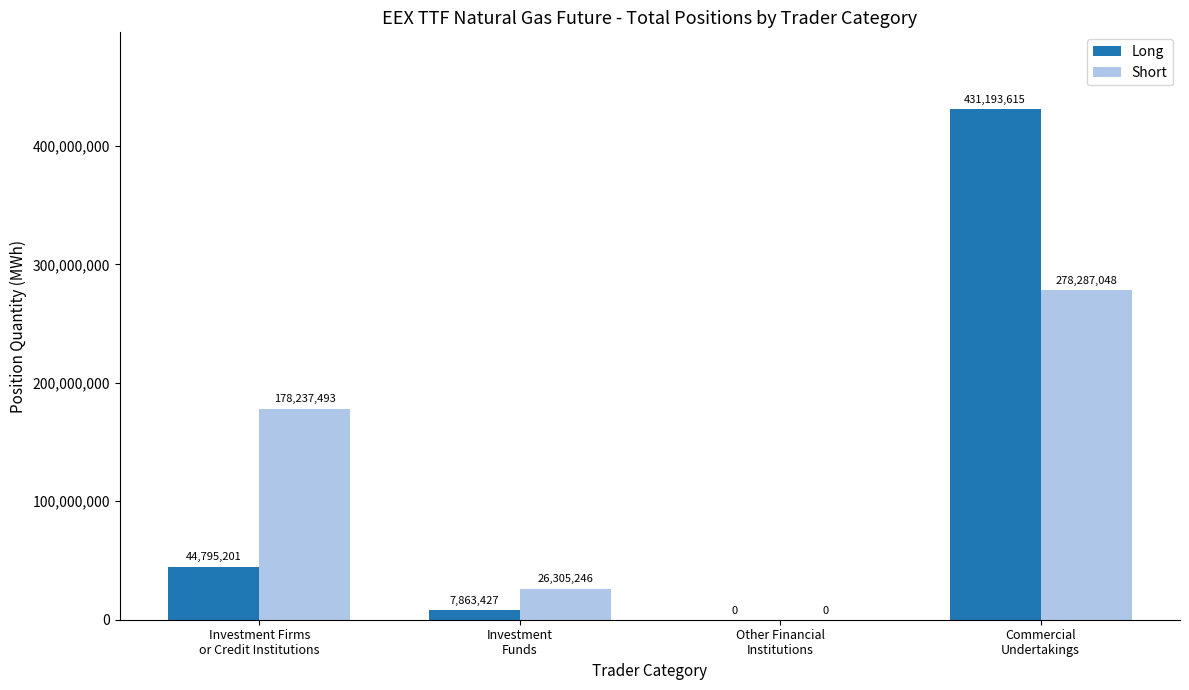

Which series changed the most between Investment Firms
or Credit Institutions and Investment
Funds?

Short